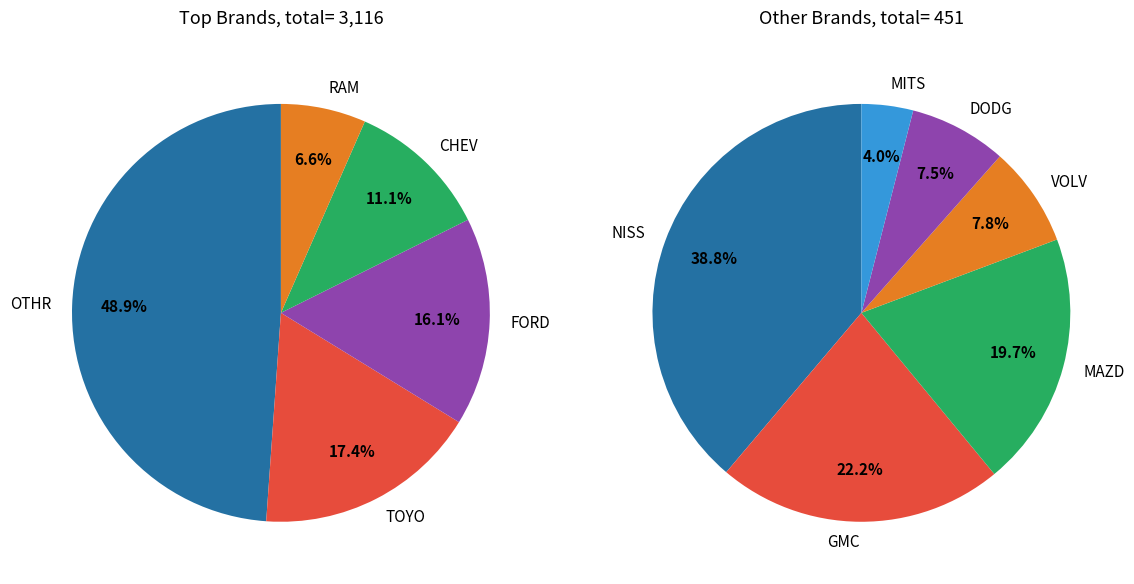

Combined, what portion of the pie is GMC and OTHR?

45.5%